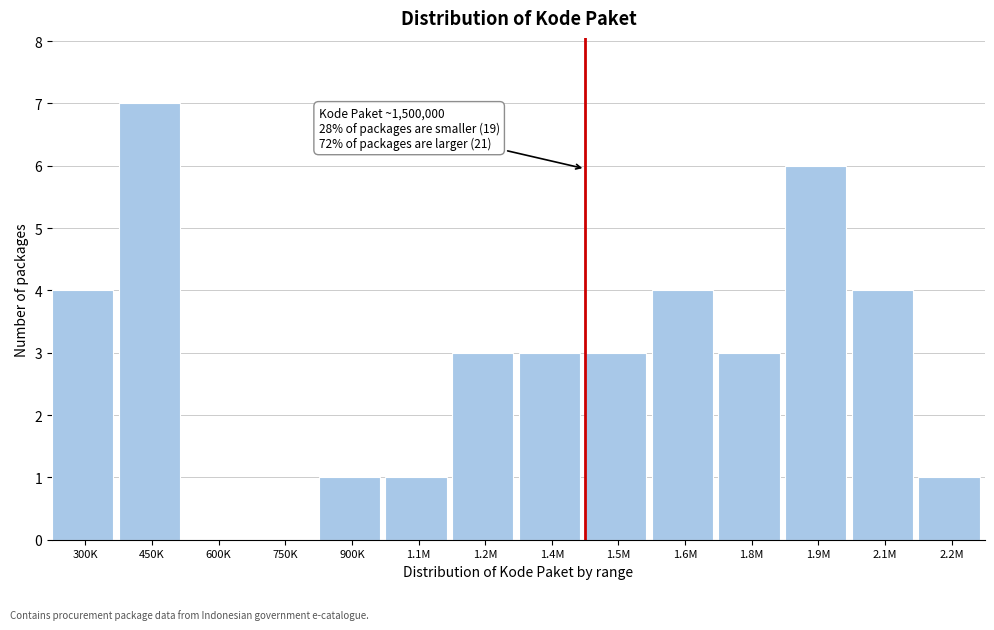

Reading right to left, list all the values displayed in this chart.

2.2M=1	2.1M=4	1.9M=6	1.8M=3	1.6M=4	1.5M=3	1.4M=3	1.2M=3	1.1M=1	900K=1	750K=0	600K=0	450K=7	300K=4